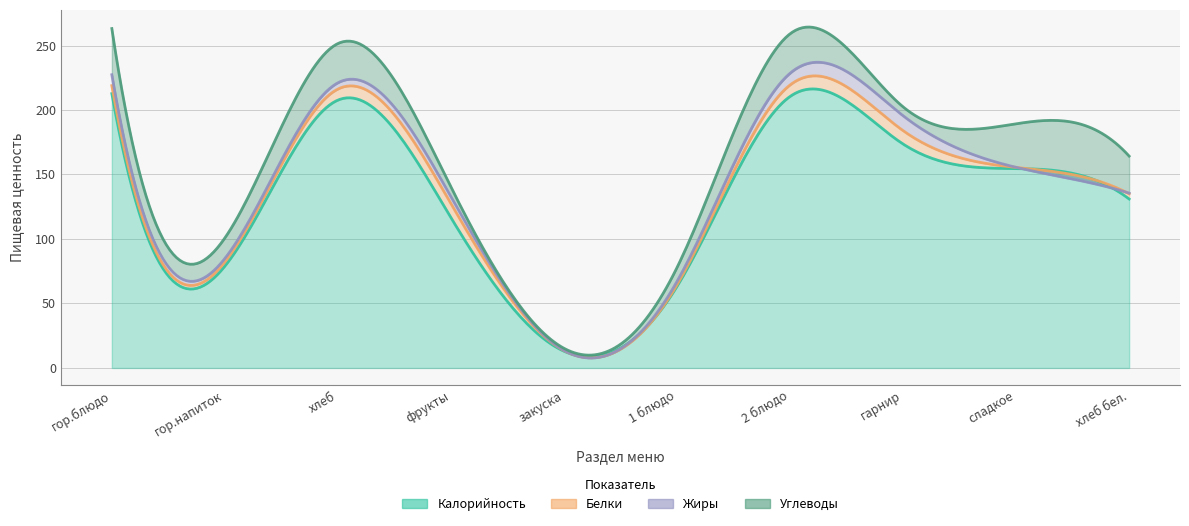

Which label corresponds to the smallest value in the chart?

закуска